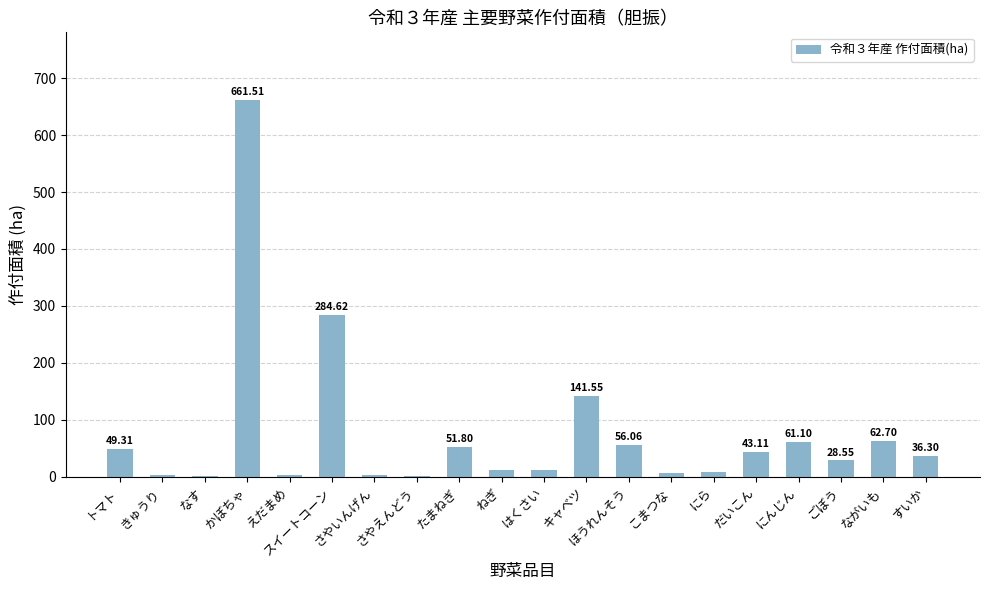

What is the sum of all values?

1527.3